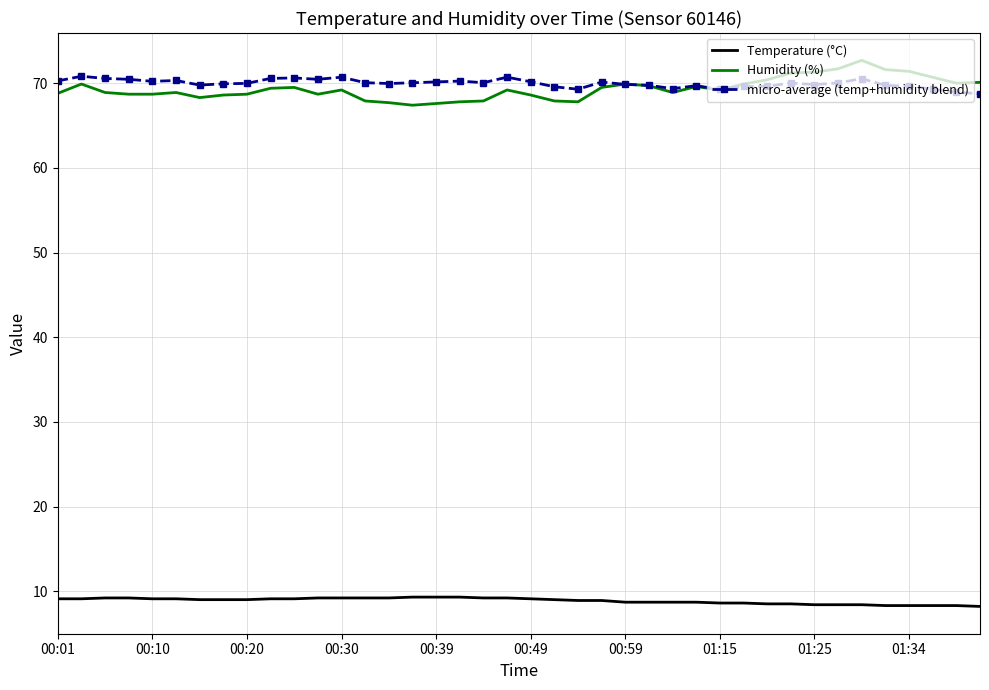

True or false: Humidity (%) and Temperature (°C) cross at least once.

False